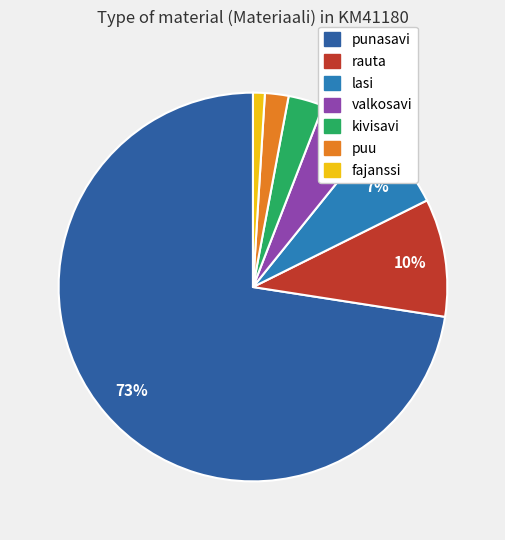

What is the total percentage of rauta and puu?

11.8%